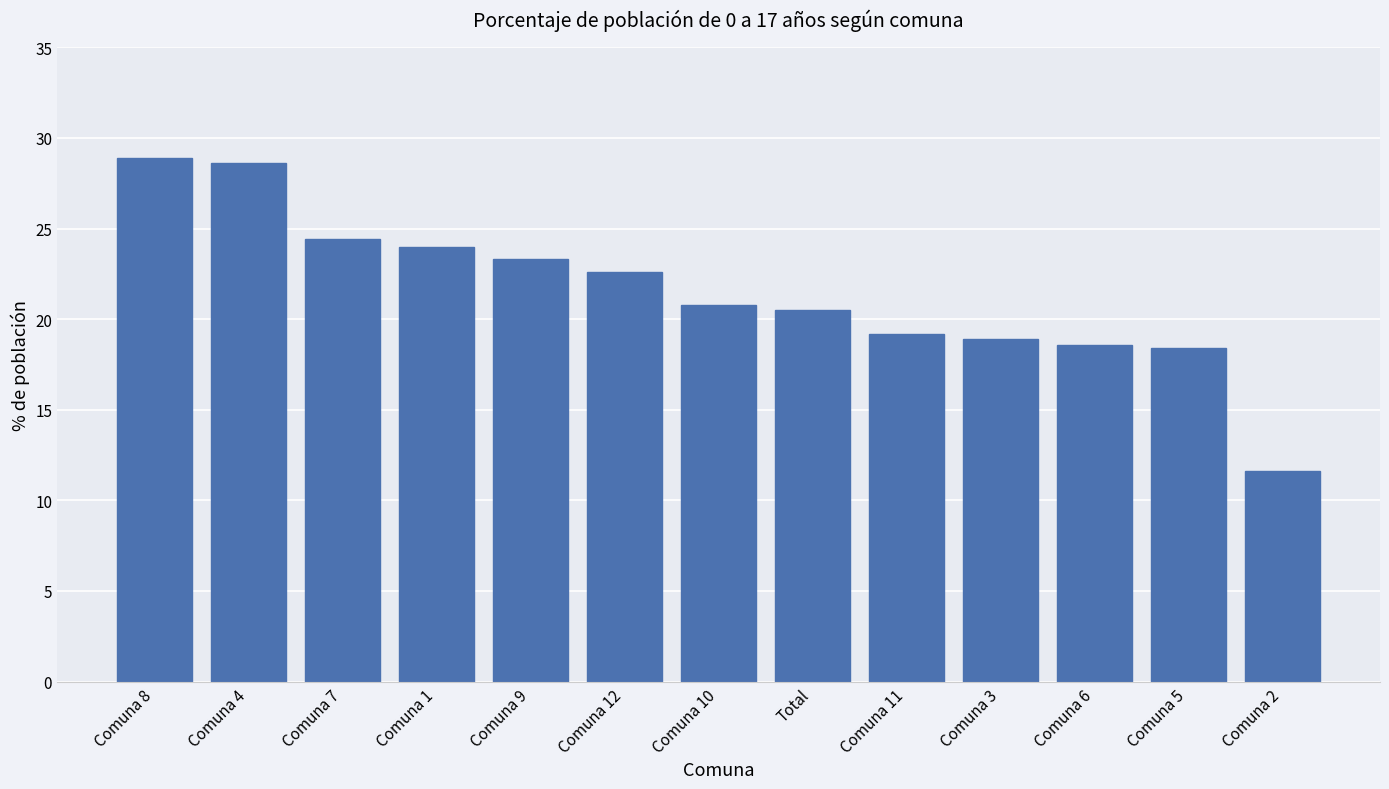

Reading left to right, what are all the values shown in this chart?

28.9	28.6	24.4	24.0	23.3	22.6	20.8	20.5	19.2	18.9	18.6	18.4	11.6